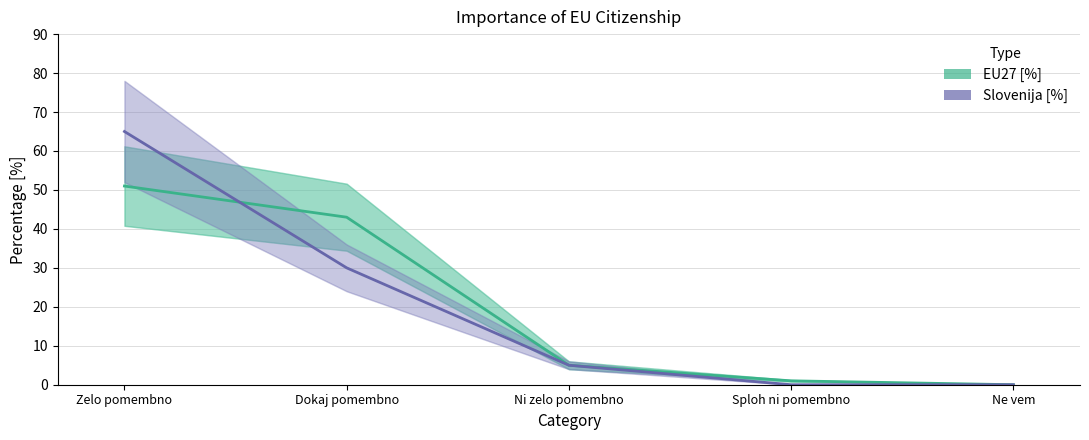

Does the chart display data point markers on the line(s)?

No